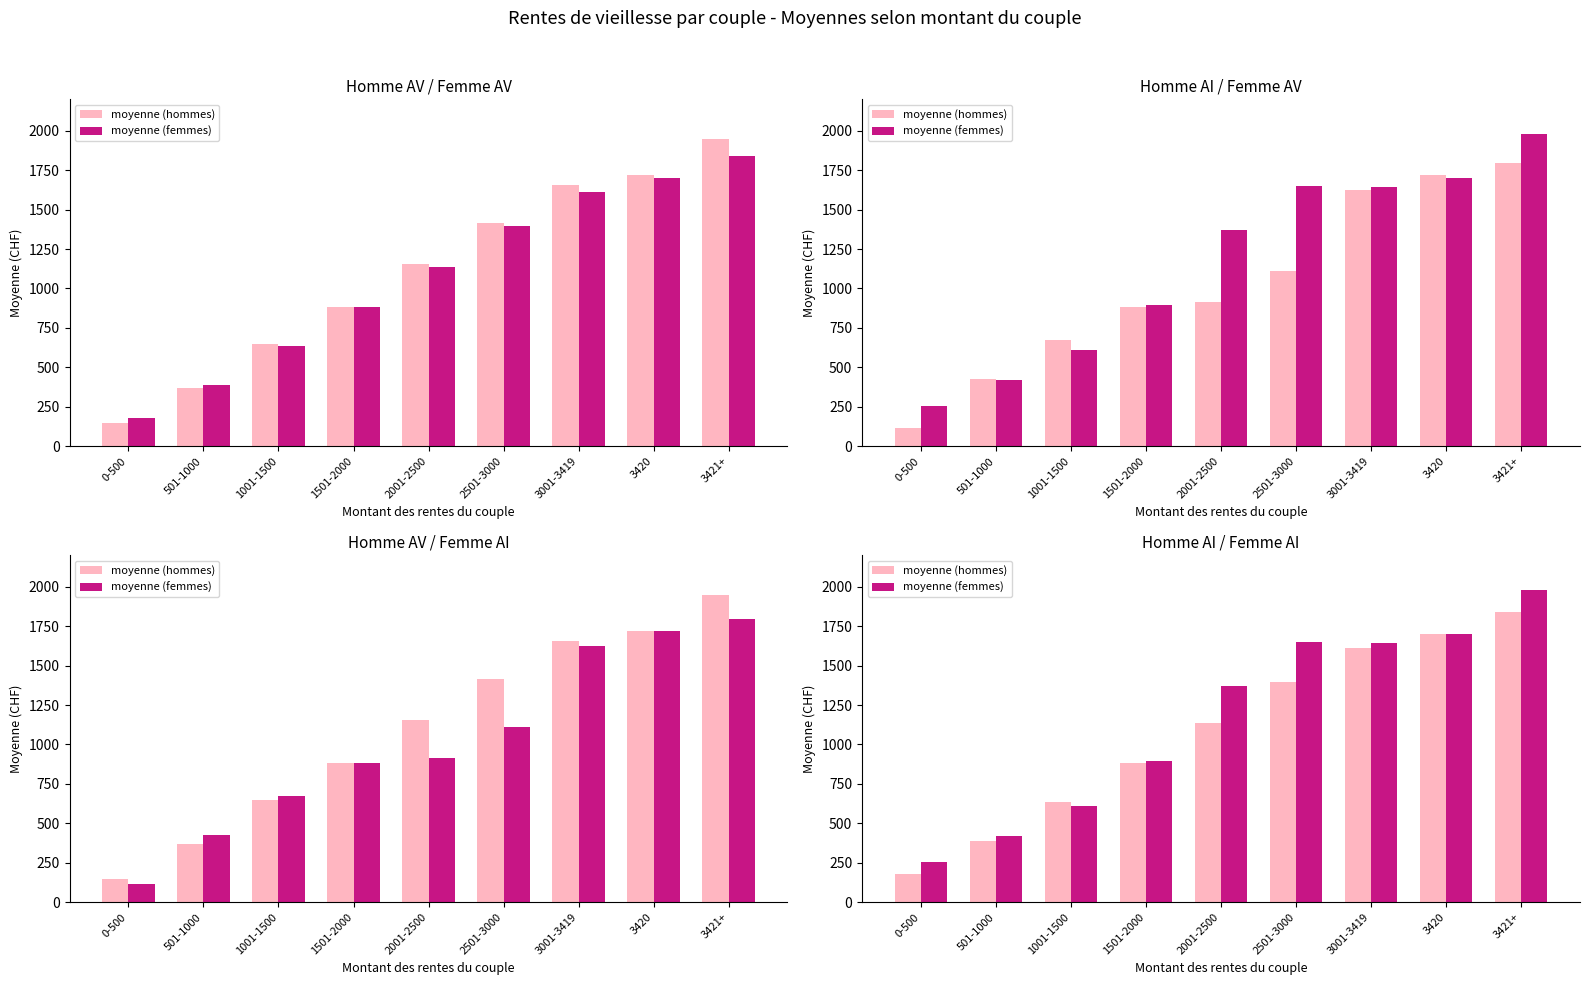

What is the maximum value for moyenne (hommes)?

1841